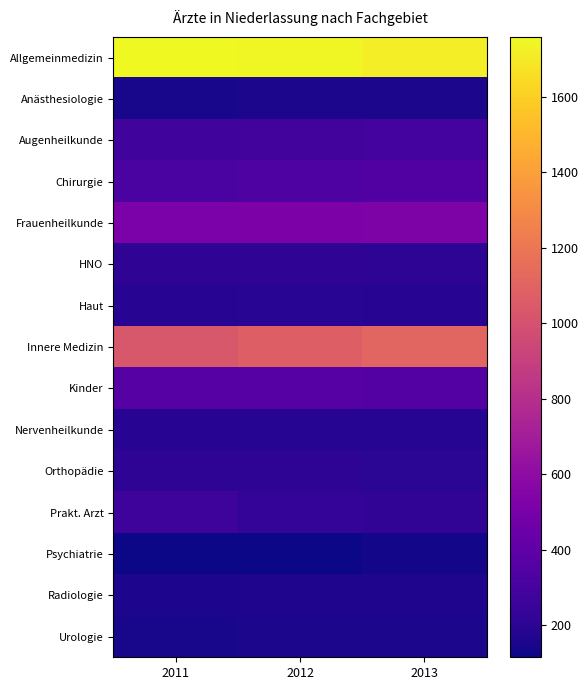

Reading right to left, what are all the values shown in this chart?

Allgemeinmedizin: 2013=1716	2012=1751	2011=1759
Anästhesiologie: 2013=151	2012=152	2011=147
Augenheilkunde: 2013=289	2012=285	2011=277
Chirurgie: 2013=345	2012=332	2011=315
Frauenheilkunde: 2013=527	2012=524	2011=517
HNO: 2013=209	2012=216	2011=213
Haut: 2013=187	2012=193	2011=189
Innere Medizin: 2013=1110	2012=1076	2011=1029
Kinder: 2013=353	2012=363	2011=361
Nervenheilkunde: 2013=181	2012=183	2011=192
Orthopädie: 2013=201	2012=206	2011=207
Prakt. Arzt: 2013=222	2012=237	2011=268
Psychiatrie: 2013=128	2012=120	2011=115
Radiologie: 2013=166	2012=160	2011=159
Urologie: 2013=152	2012=148	2011=145